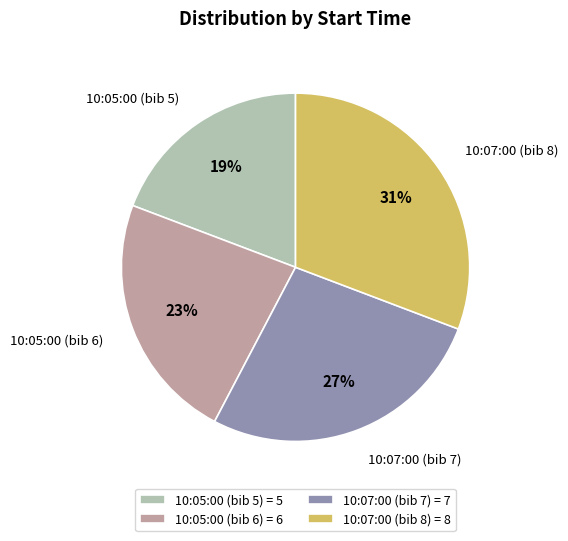

Is 10:07:00 (bib 7) the majority of the pie?

No